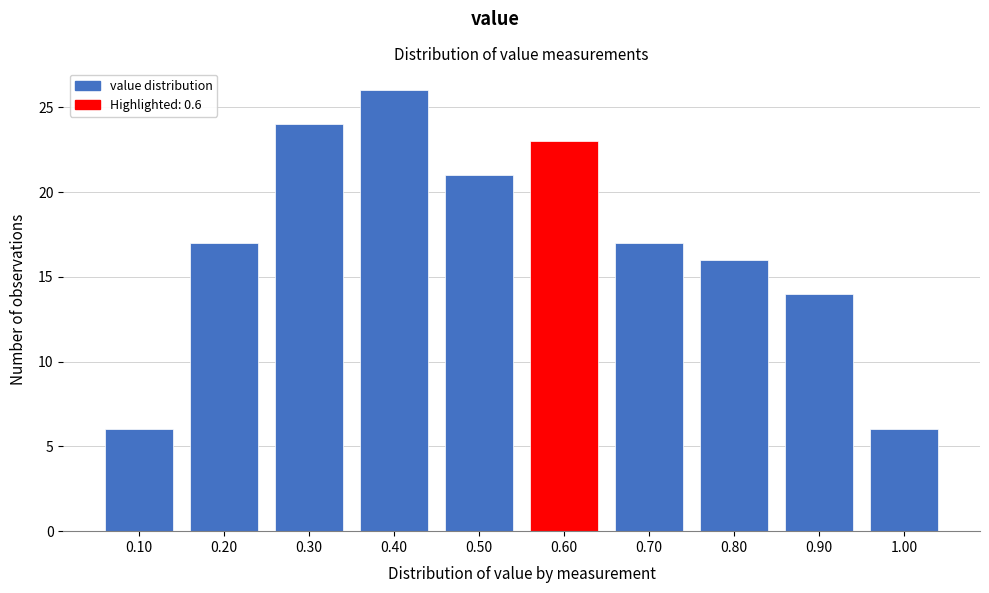

What is the height of the bar covering 0.25 to 0.35 on the x-axis? The values are not printed on the chart, so give them approximately, as read against the axis.

24